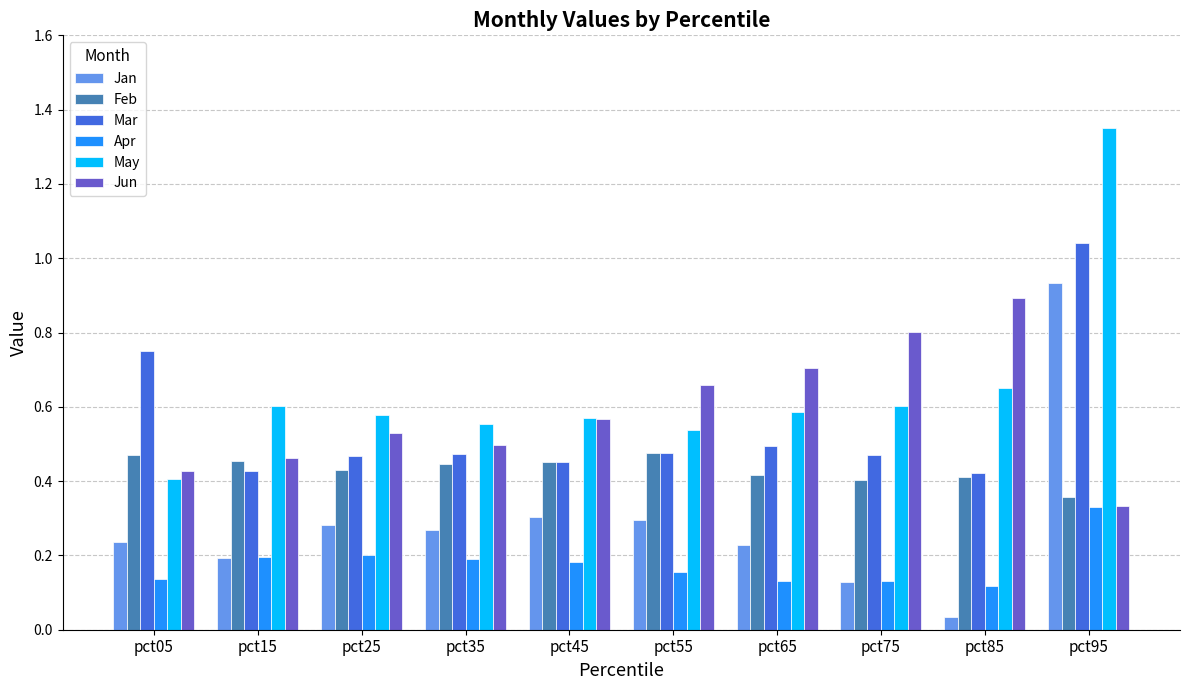

What is the sum of all Mar values?

5.5